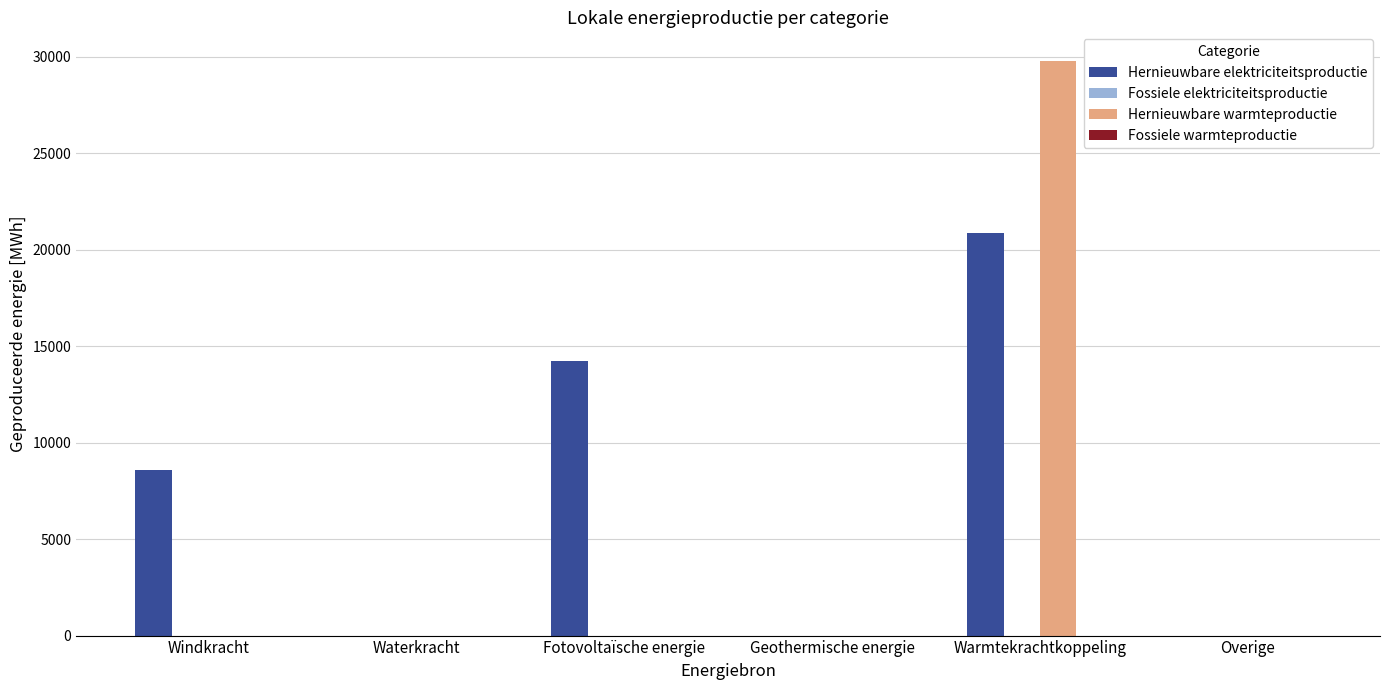

Read the Hernieuwbare elektriciteitsproductie value at Warmtekrachtkoppeling.

20844.0